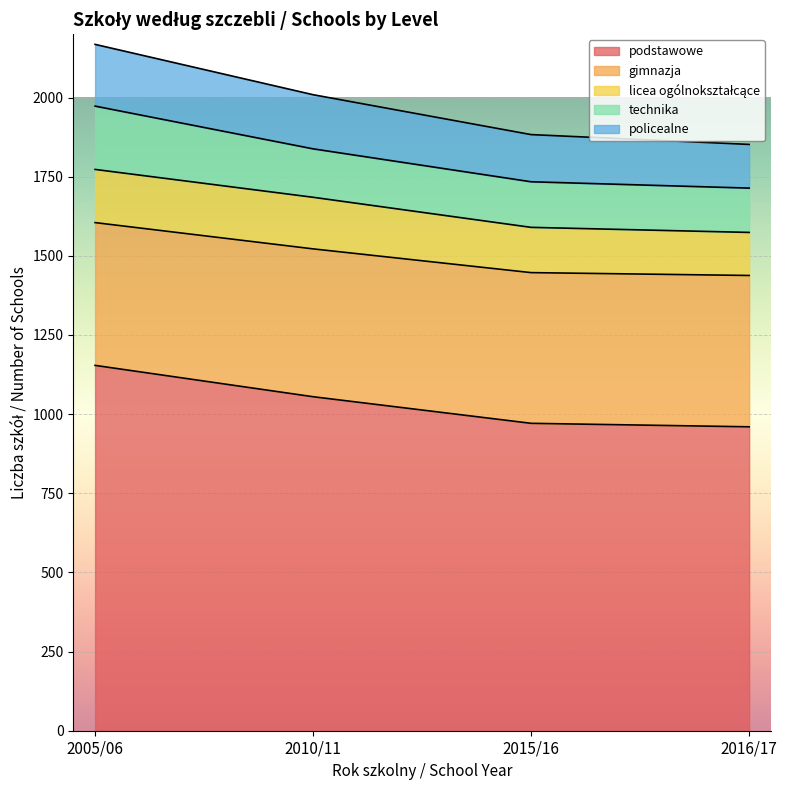

What is the total value across all series at 2005/06?

2168